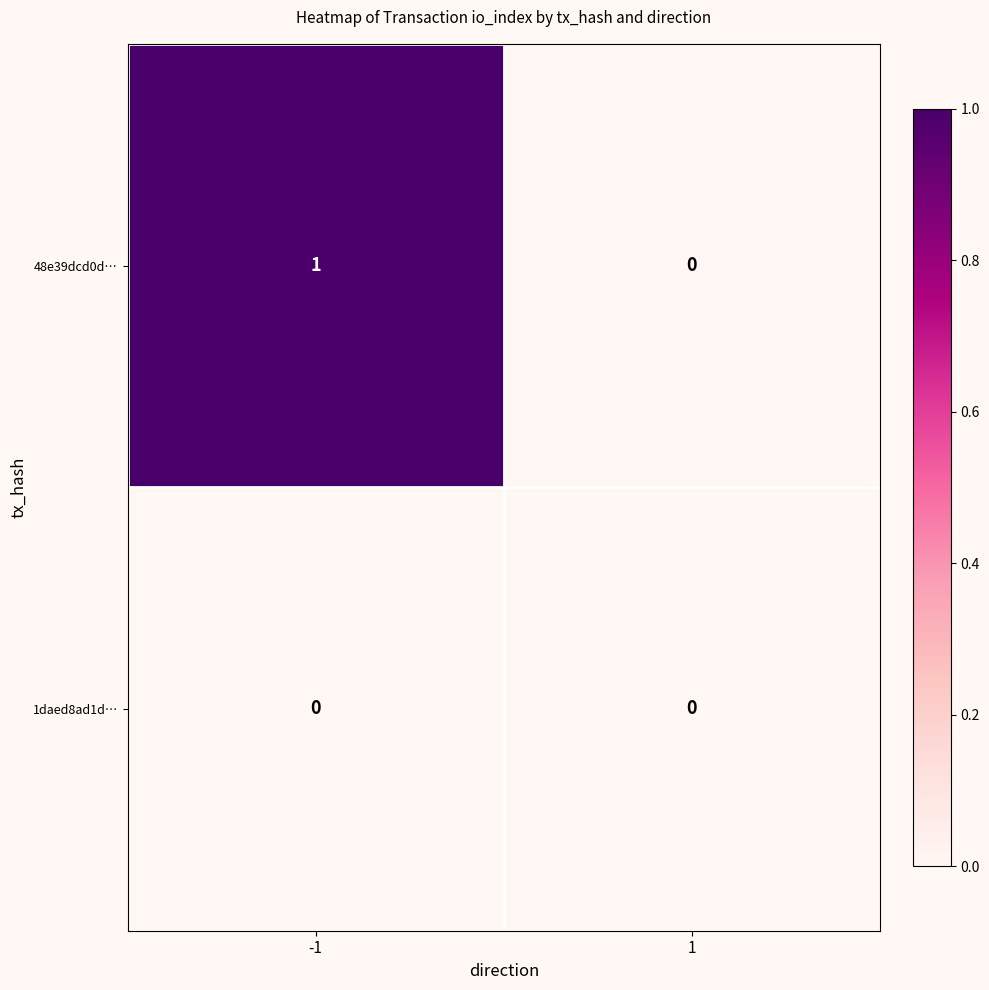

Reading left to right, transcribe all the data shown in this chart.

48e39dcd0d…: 1	0
1daed8ad1d…: 0	0